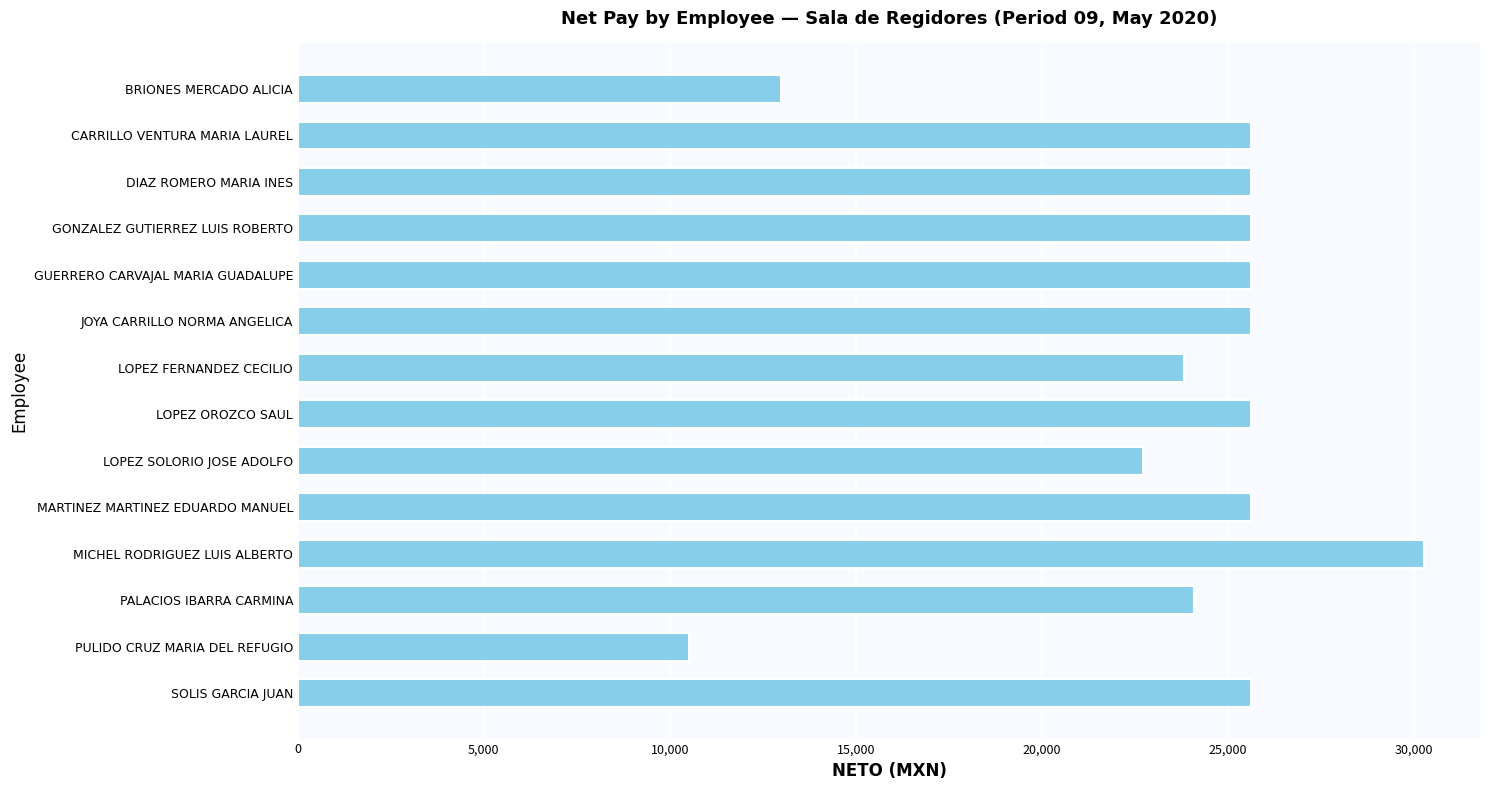

Reading top to bottom, what are all the values shown in this chart?

BRIONES MERCADO ALICIA=12996	CARRILLO VENTURA MARIA LAUREL=25631	DIAZ ROMERO MARIA INES=25631	GONZALEZ GUTIERREZ LUIS ROBERTO=25631	GUERRERO CARVAJAL MARIA GUADALUPE=25631	JOYA CARRILLO NORMA ANGELICA=25631	LOPEZ FERNANDEZ CECILIO=23823	LOPEZ OROZCO SAUL=25631	LOPEZ SOLORIO JOSE ADOLFO=22715	MARTINEZ MARTINEZ EDUARDO MANUEL=25631	MICHEL RODRIGUEZ LUIS ALBERTO=30271	PALACIOS IBARRA CARMINA=24085	PULIDO CRUZ MARIA DEL REFUGIO=10520	SOLIS GARCIA JUAN=25631